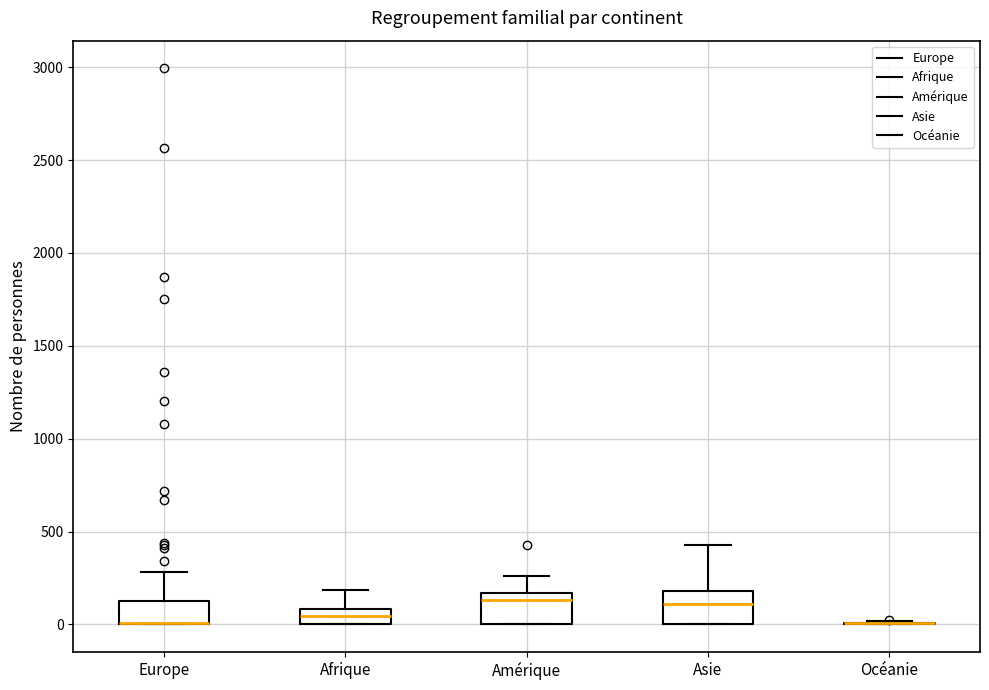

Reading left to right, read every box against the y-axis: the position of its median line, the range the box covers, and the ends of its whiskers. The values are not printed on the chart, so give them approximately, as read against the axis.

Europe: median 0 (drawn on the box's lower edge), box 0 to 150, whiskers 0 to 300
Afrique: median 50, box 0 to 100, whiskers 0 to 200
Amérique: median 150 (just below the box's upper edge), box 0 to 150, whiskers 0 to 250
Asie: median 100, box 0 to 200, whiskers 0 to 450
Océanie: box collapsed to a line at 0, whiskers 0 to 0